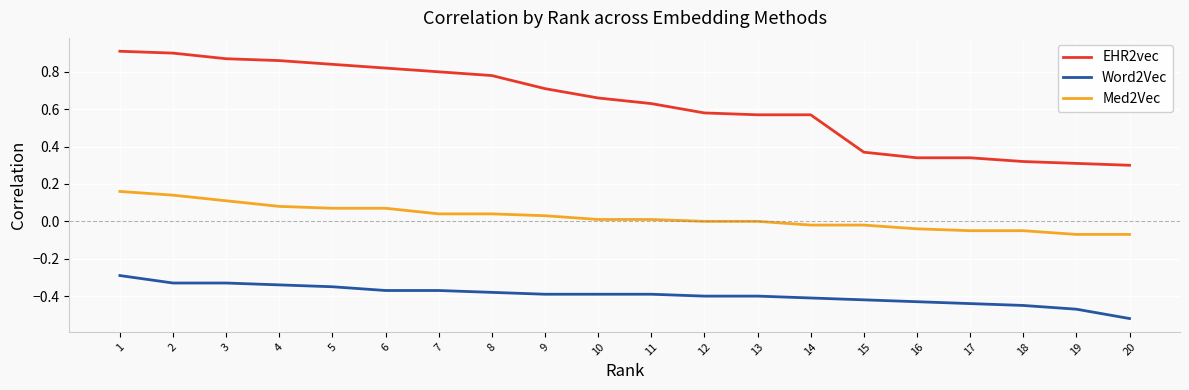

Is the value of EHR2vec at 6 greater than the value of Med2Vec at 20?

Yes